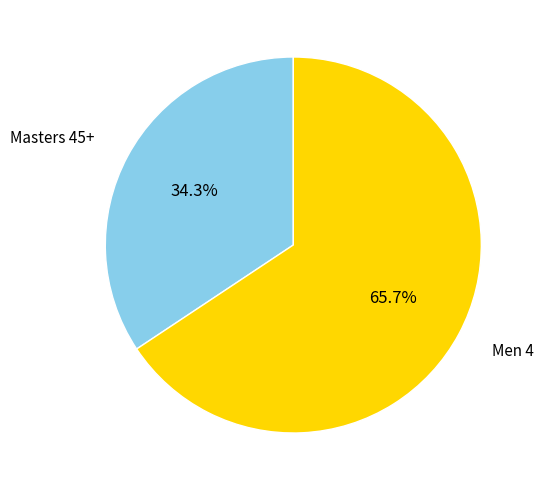

Which slice is the largest?

Men 4